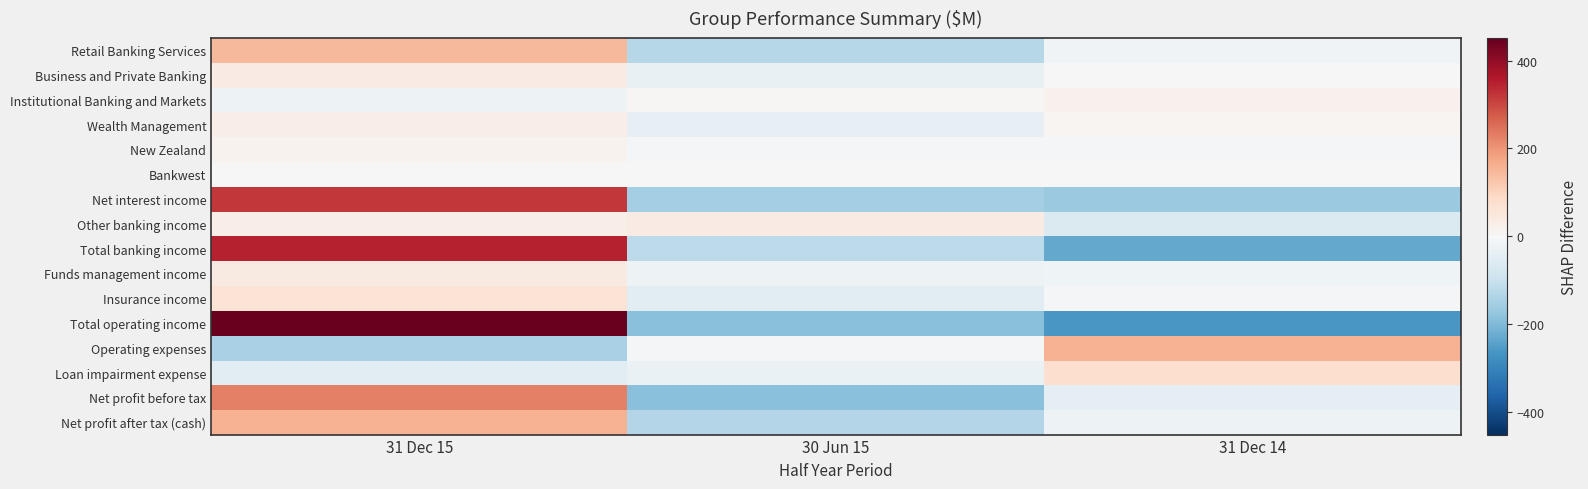

Reading left to right, what are all the values shown in this chart?

Retail Banking Services: 31 Dec 15=145.3	30 Jun 15=-129.7	31 Dec 14=-15.7
Business and Private Banking: 31 Dec 15=37.0	30 Jun 15=-35.0	31 Dec 14=-2.0
Institutional Banking and Markets: 31 Dec 15=-23.0	30 Jun 15=5.0	31 Dec 14=18.0
Wealth Management: 31 Dec 15=30.3	30 Jun 15=-37.7	31 Dec 14=7.3
New Zealand: 31 Dec 15=14.7	30 Jun 15=-9.3	31 Dec 14=-5.3
Bankwest: 31 Dec 15=-1.0	30 Jun 15=-2.0	31 Dec 14=3.0
Net interest income: 31 Dec 15=321.0	30 Jun 15=-153.0	31 Dec 14=-168.0
Other banking income: 31 Dec 15=28.3	30 Jun 15=36.3	31 Dec 14=-64.7
Total banking income: 31 Dec 15=349.3	30 Jun 15=-116.7	31 Dec 14=-232.7
Funds management income: 31 Dec 15=42.0	30 Jun 15=-22.0	31 Dec 14=-20.0
Insurance income: 31 Dec 15=60.7	30 Jun 15=-50.3	31 Dec 14=-10.3
Total operating income: 31 Dec 15=452.0	30 Jun 15=-189.0	31 Dec 14=-263.0
Operating expenses: 31 Dec 15=-146.3	30 Jun 15=-9.3	31 Dec 14=155.7
Loan impairment expense: 31 Dec 15=-46.7	30 Jun 15=-30.7	31 Dec 14=77.3
Net profit before tax: 31 Dec 15=227.7	30 Jun 15=-188.3	31 Dec 14=-39.3
Net profit after tax (cash): 31 Dec 15=157.0	30 Jun 15=-133.0	31 Dec 14=-24.0